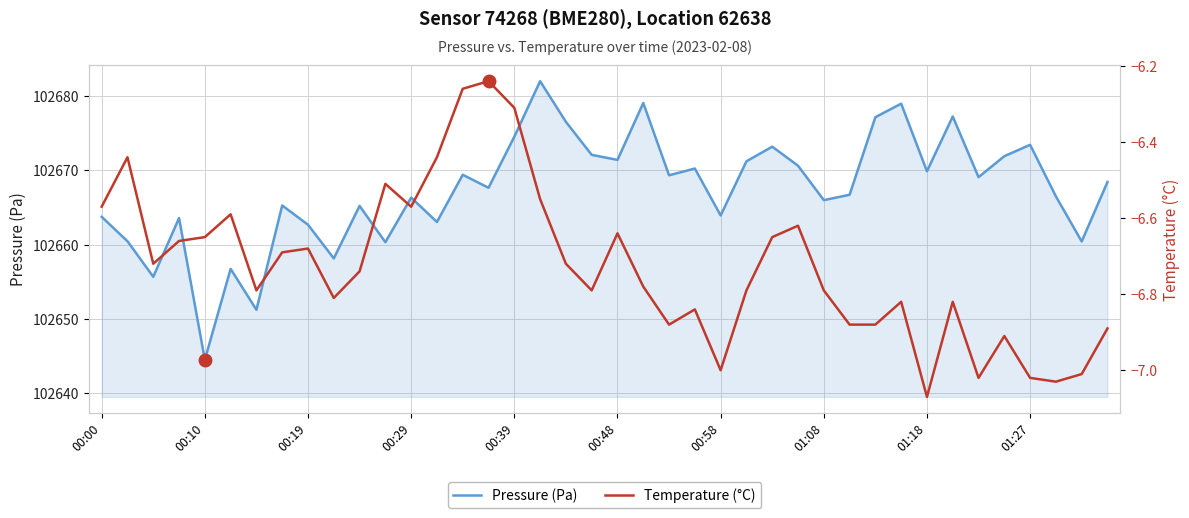

What is the greatest value displayed?

102682.0